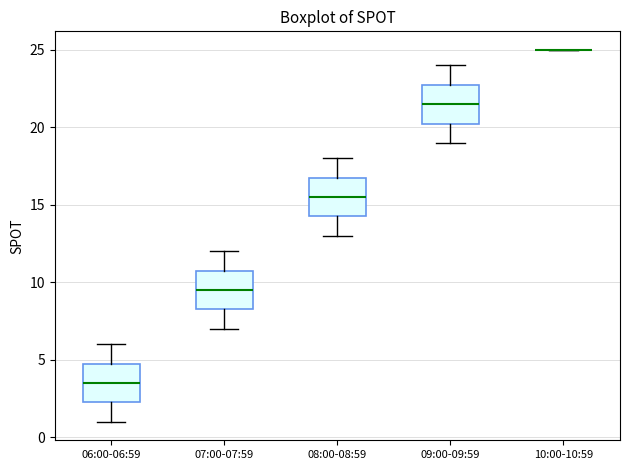

Reading left to right, transcribe this box plot: for each box, give where its median line is, the range the box spans, and where its two whiskers end, as read against the y-axis. The values are not printed on the chart, so give them approximately, as read against the axis.

06:00-06:59: median 3.5, box 2.5 to 5.0, whiskers 1.0 to 6.0
07:00-07:59: median 9.5, box 8.5 to 11.0, whiskers 7.0 to 12.0
08:00-08:59: median 15.5, box 14.5 to 17.0, whiskers 13.0 to 18.0
09:00-09:59: median 21.5, box 20.5 to 23.0, whiskers 19.0 to 24.0
10:00-10:59: box collapsed to a line at 25.0, whiskers 25.0 to 25.0